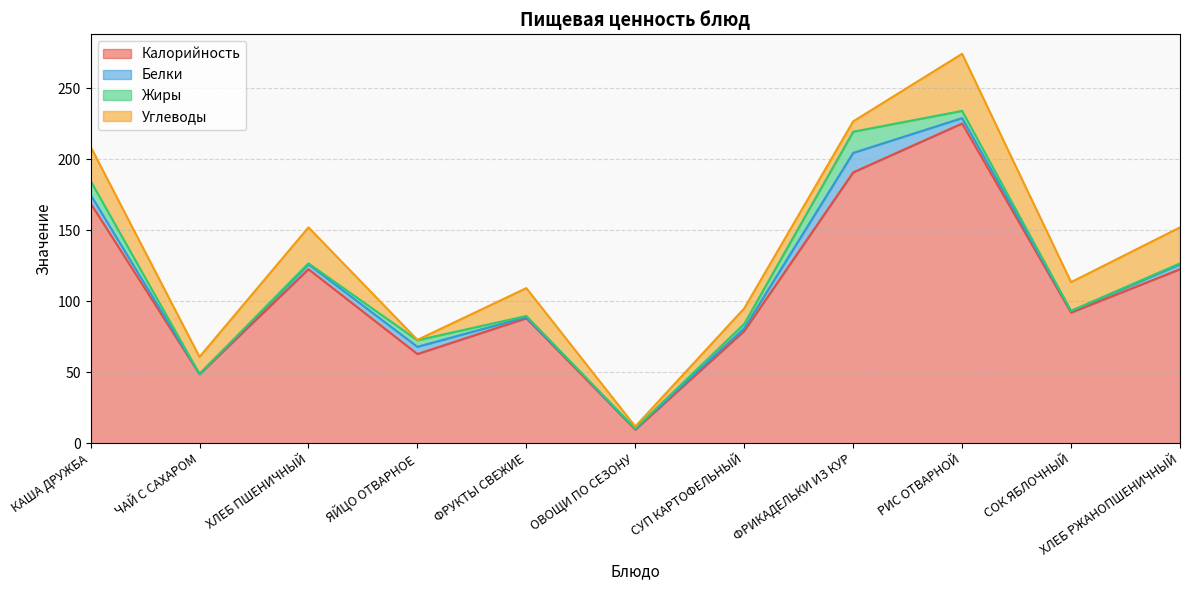

What value does the Калорийность series have at СУП КАРТОФЕЛЬНЫЙ?

79.0